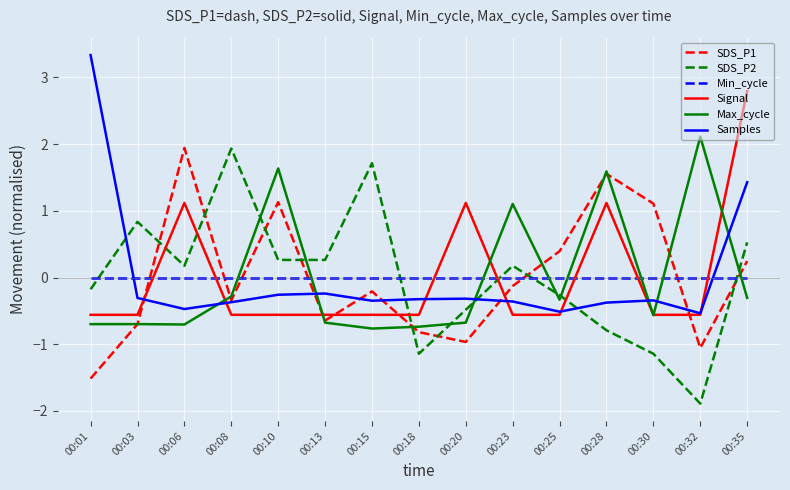

Is it true that Signal equals -0.6 at 00:08?

True